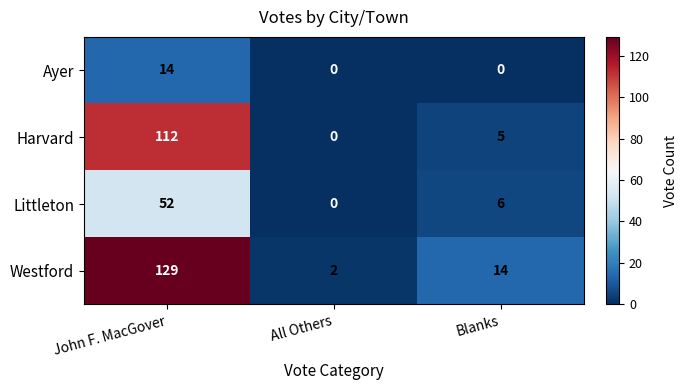

Count the number of categories in the chart.

3